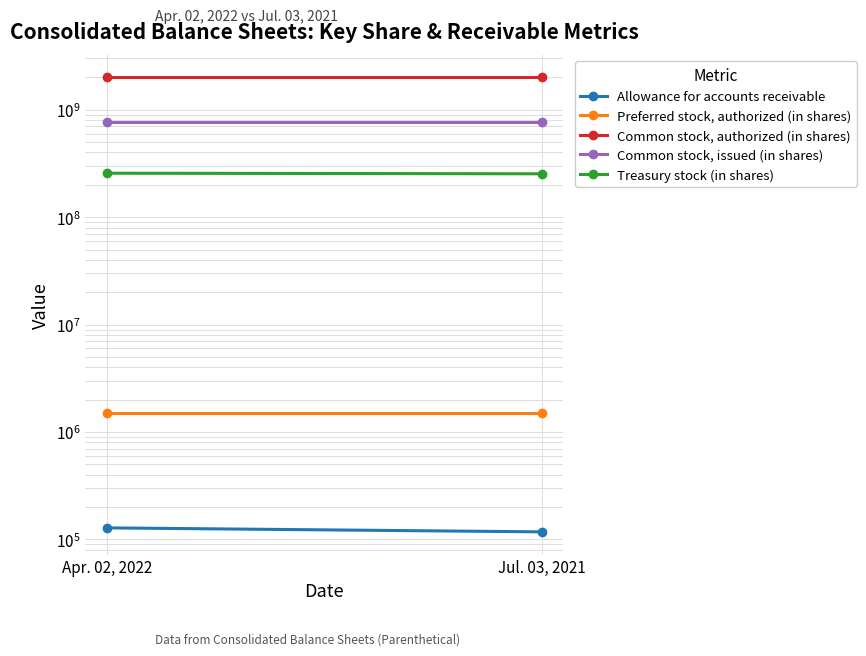

Reading left to right, extract all data points from this chart.

Allowance for accounts receivable: 128189	117695
Preferred stock, authorized (in shares): 1500000	1500000
Common stock, authorized (in shares): 2000000000	2000000000
Common stock, issued (in shares): 765174900	765174900
Treasury stock (in shares): 256507982	253342595